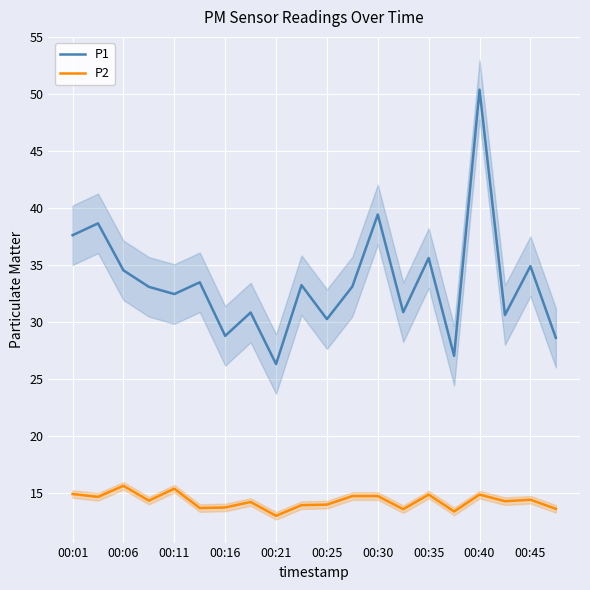

The value of P1 at 00:35 is 35.6. True or false?

True